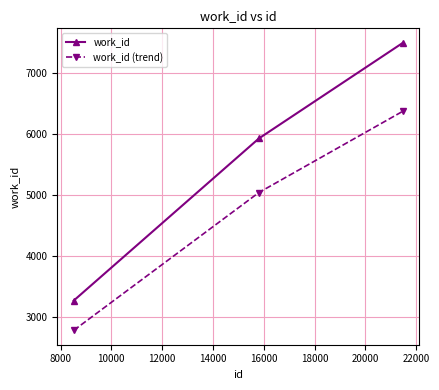

What is the minimum value for work_id?

3263.0